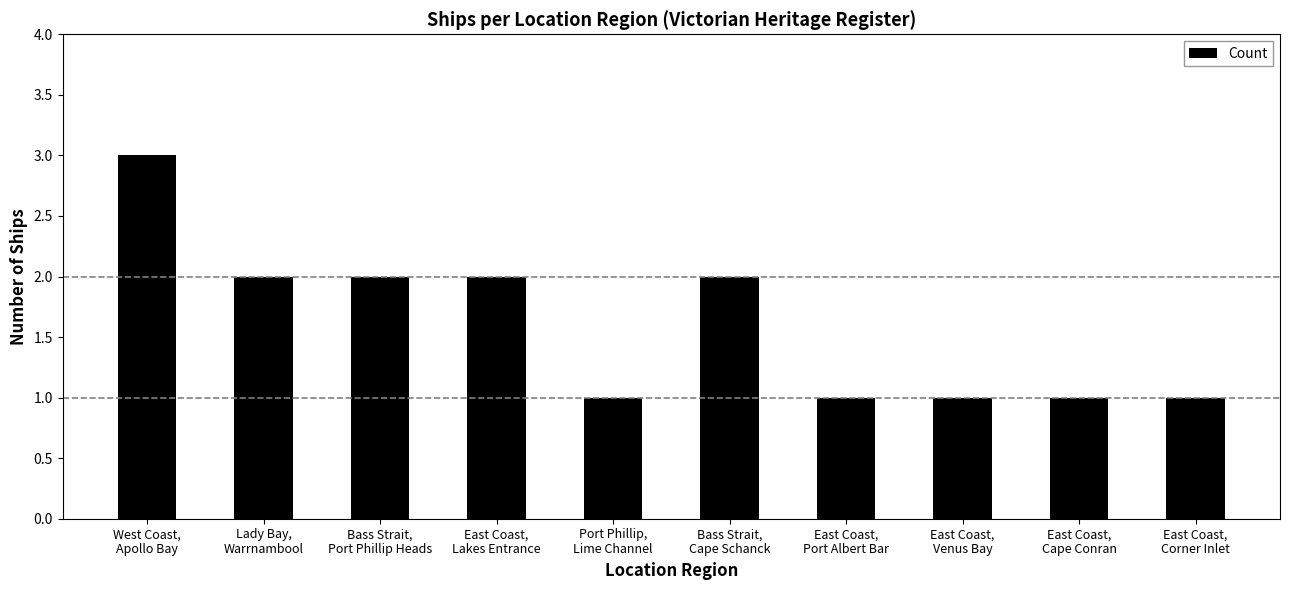

What is the greatest value displayed?

3